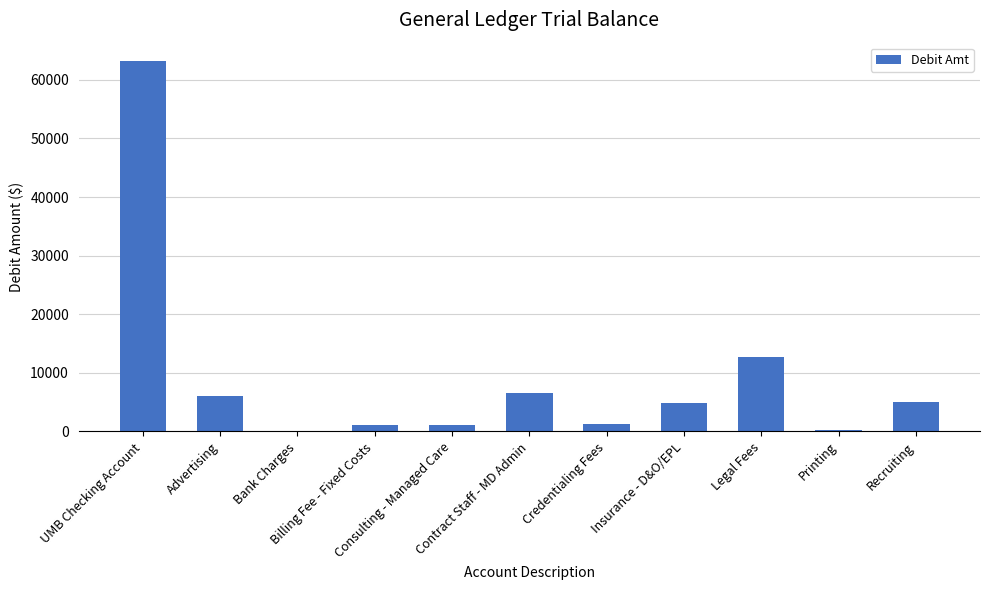

What is the maximum value shown in the chart?

63178.1